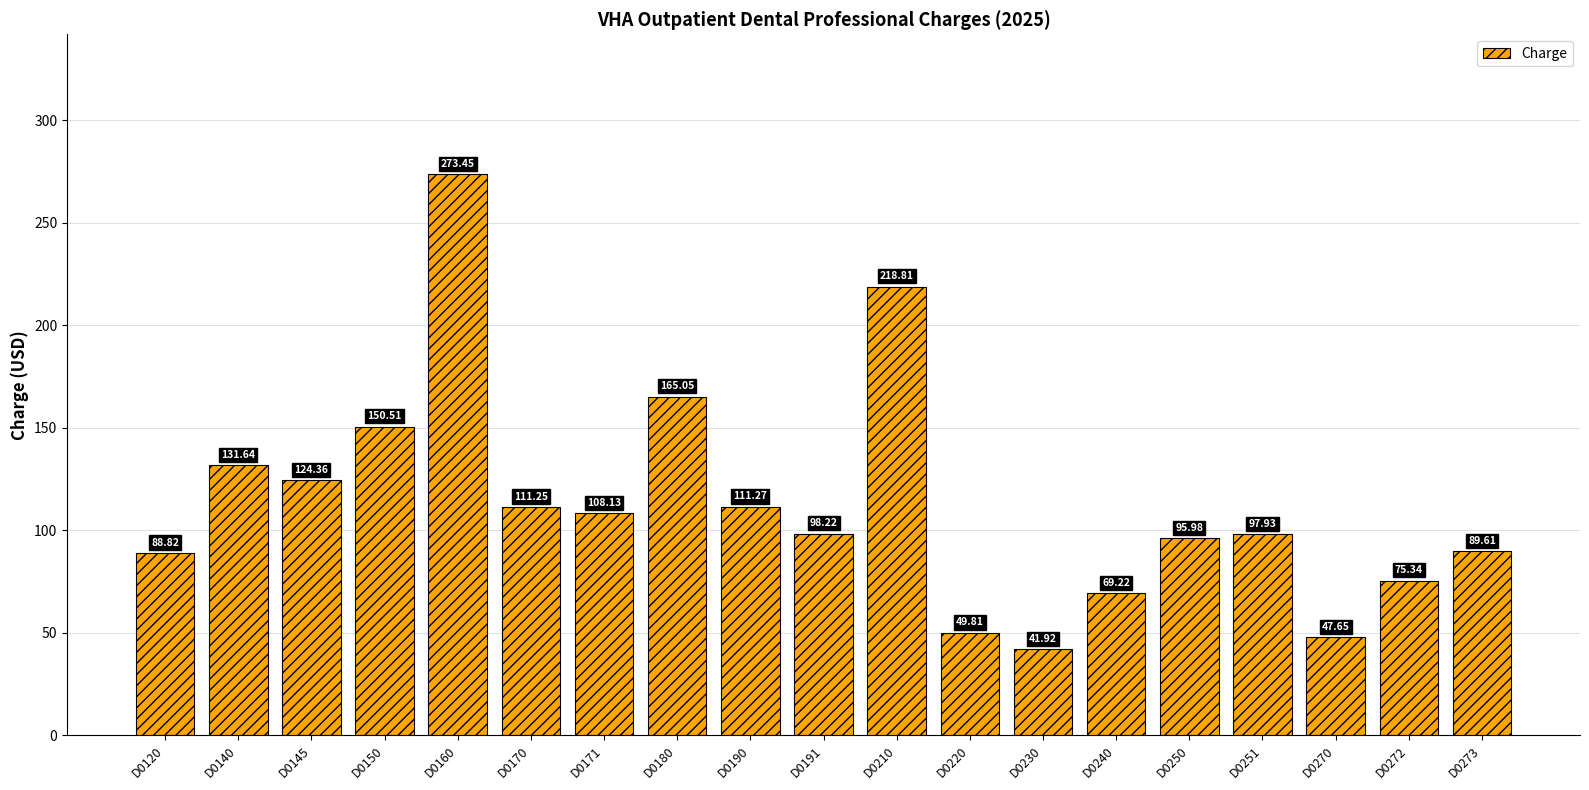

How many bars are there in total?

19